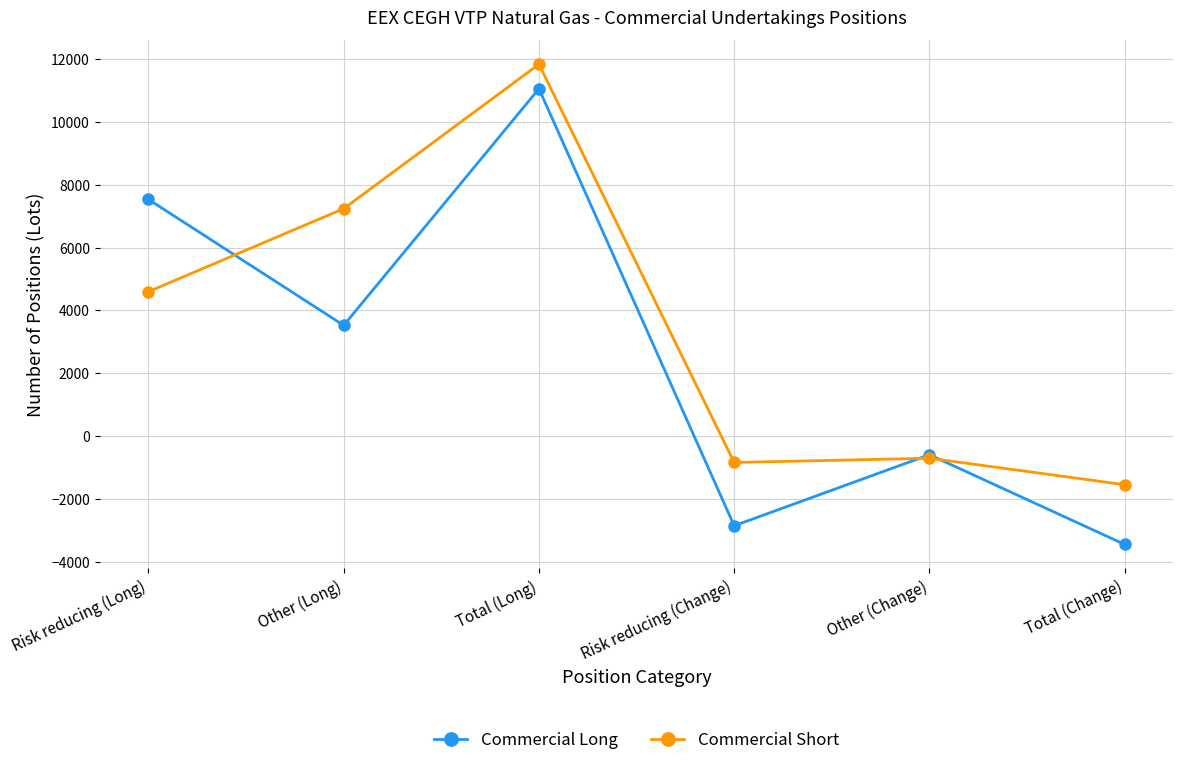

At which label does Commercial Long reach its peak?

Total (Long)